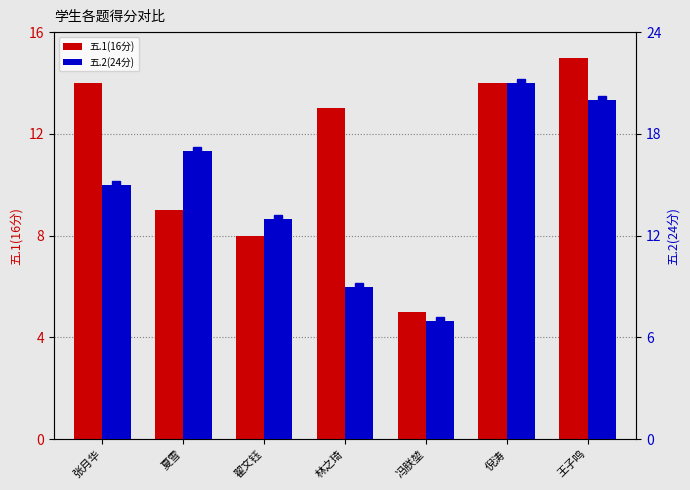

Between 翟文钰 and 林之琦, which is larger?

林之琦